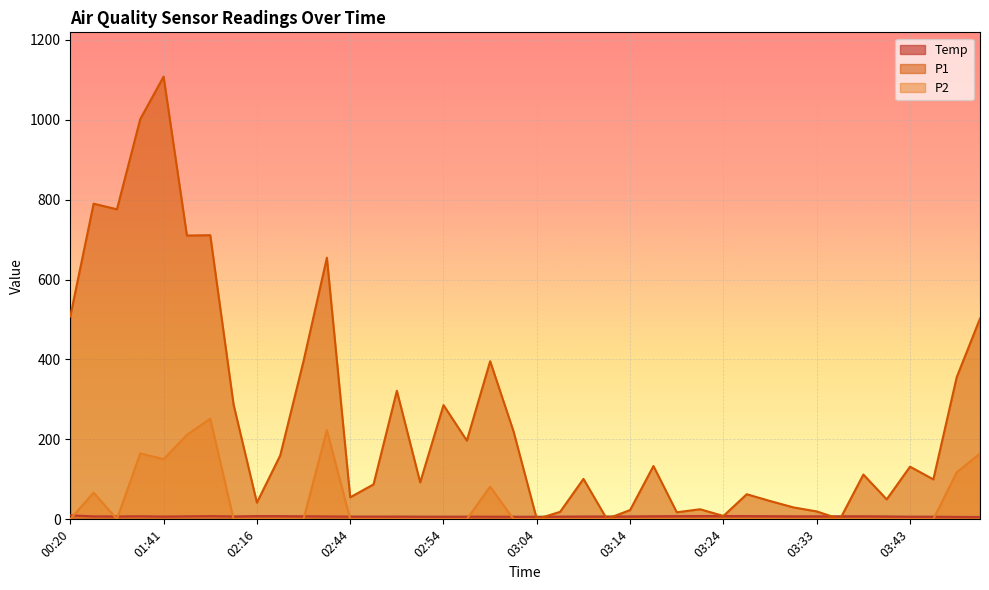

What is the label of the 31st point from the right?

02:21